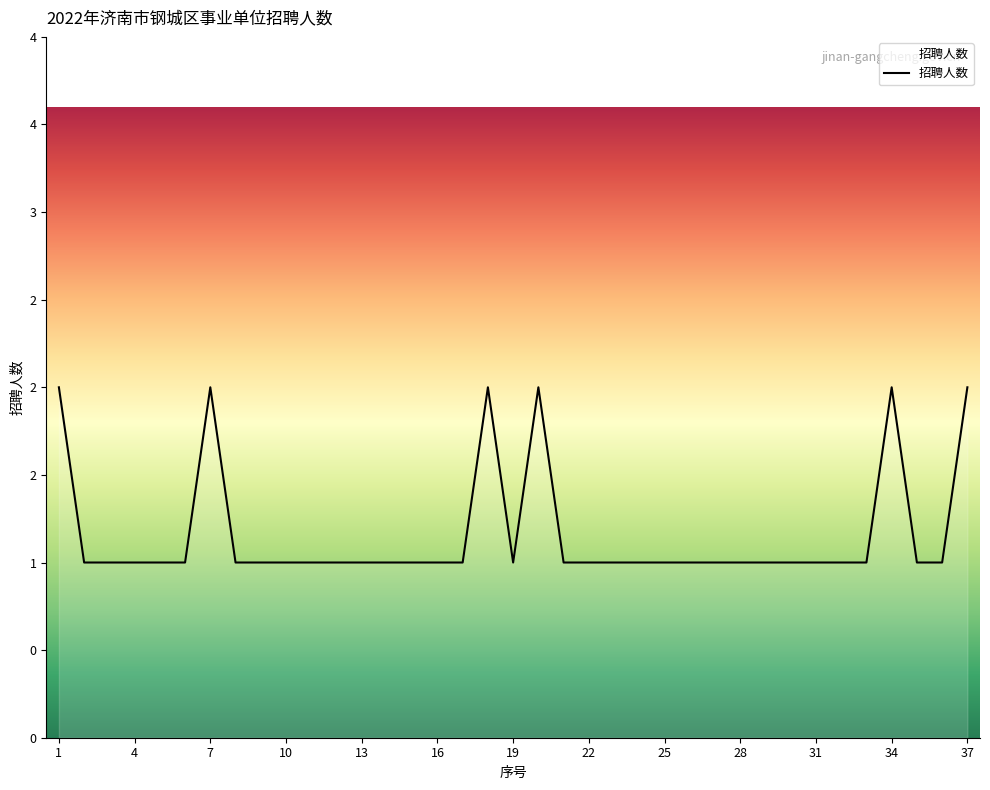

Does the chart display data point markers on the line(s)?

No